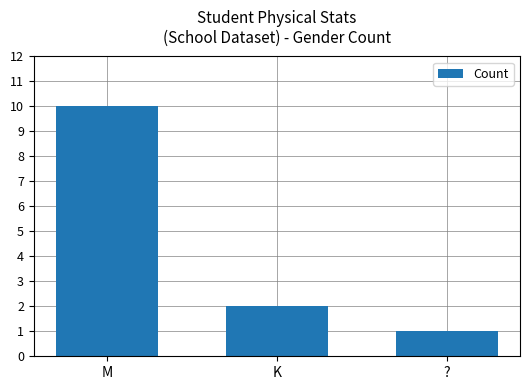

The chart shows a value of 2 at K. True or false?

True